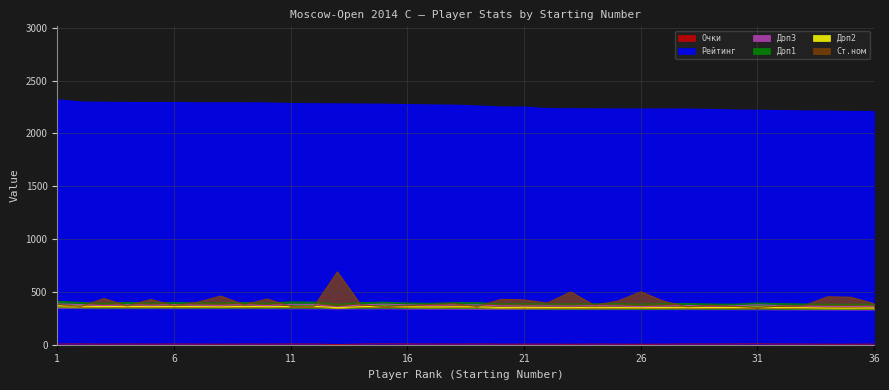

The Рейтинг series shows 3522.5 at 1. True or false?

False